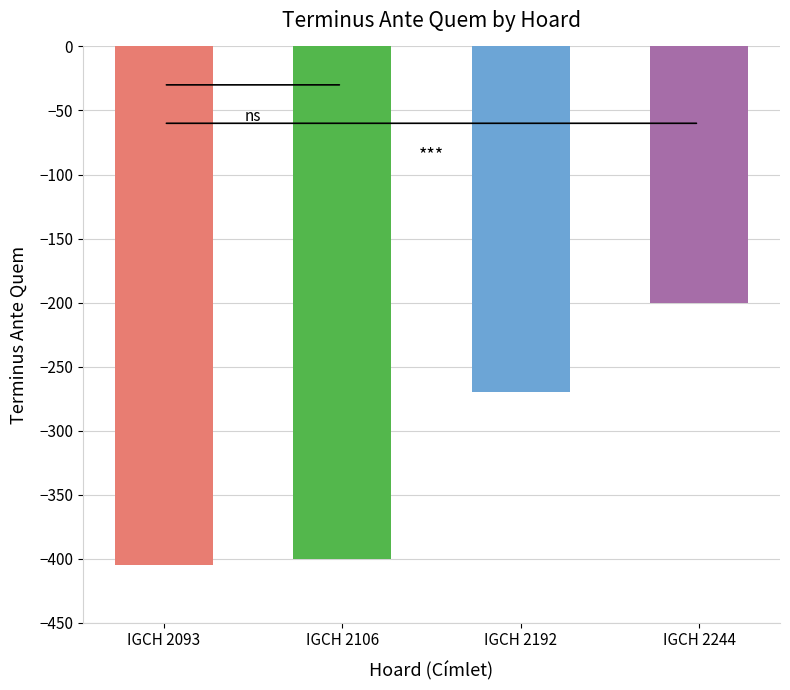

Count the number of data series in this chart.

1